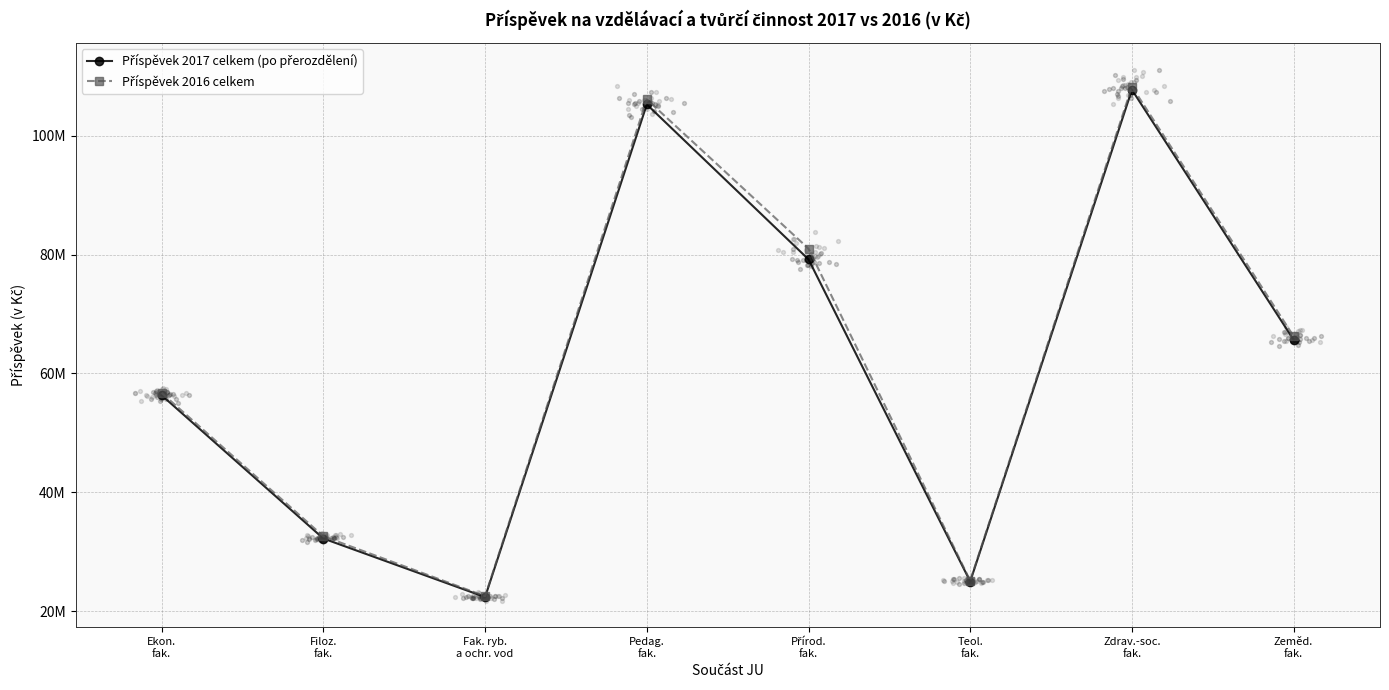

Which series has the largest Y range (max minus min)?

Příspěvek 2016 celkem